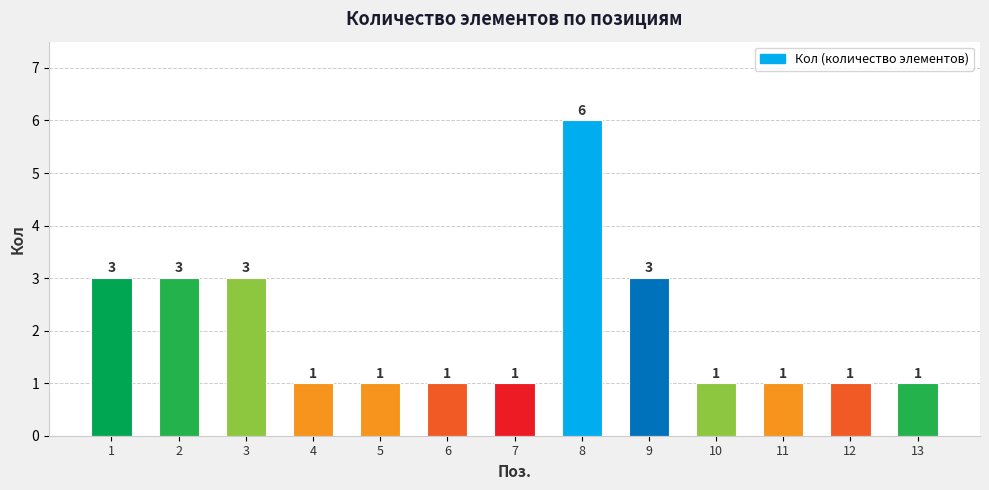

At which category does the chart reach its peak across all series?

8